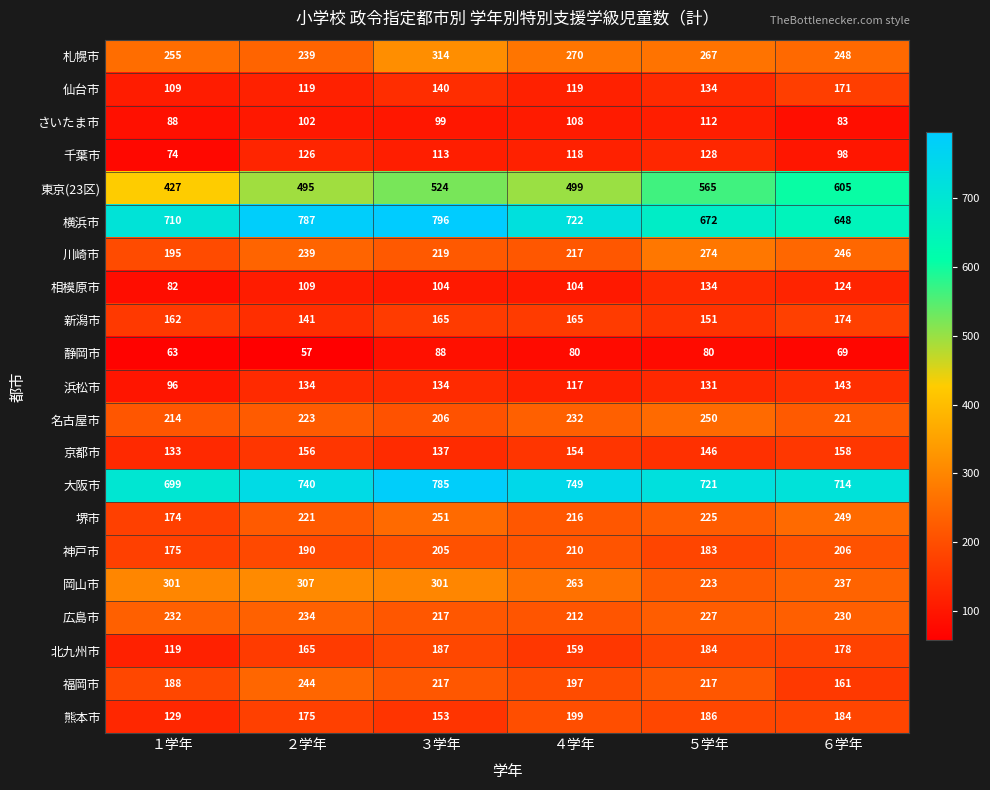

What is the sum of the 相模原市 values at ３学年 and ６学年?

228